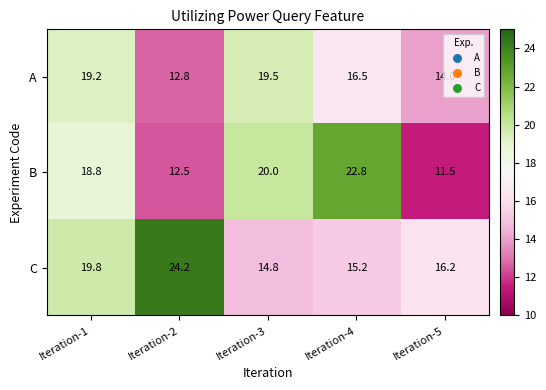

Which label corresponds to the largest value in the chart?

Iteration-2